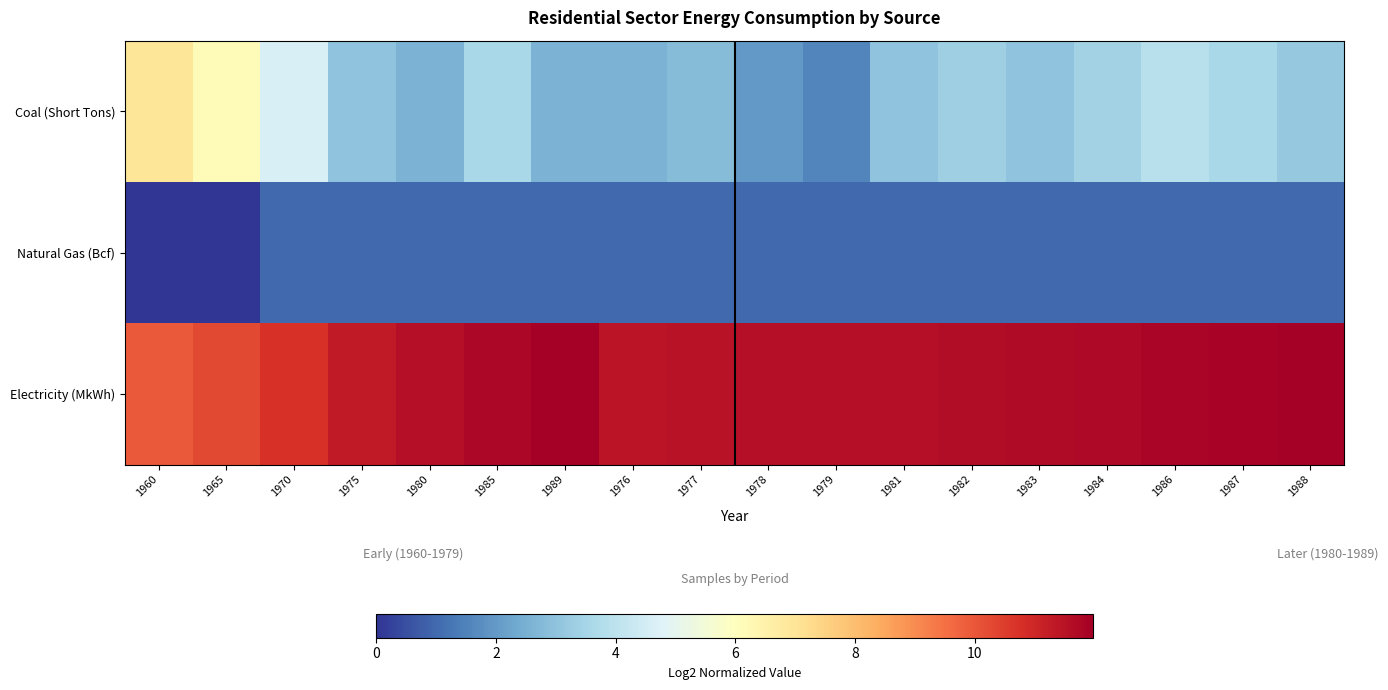

Which series has the largest range (max minus min)?

Coal (Short Tons)